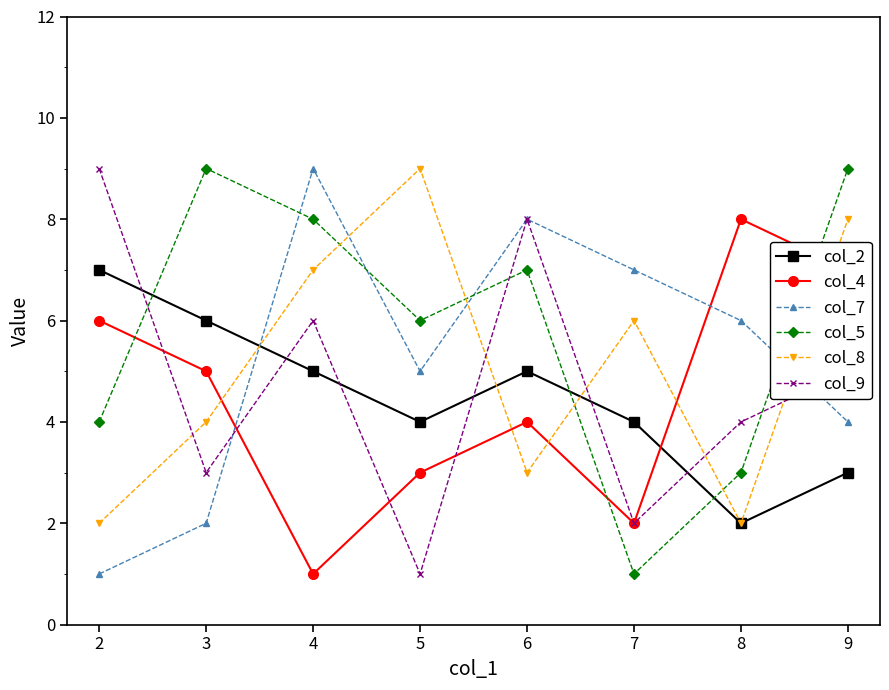

What are all the series names shown in the legend?

col_2, col_4, col_7, col_5, col_8, col_9